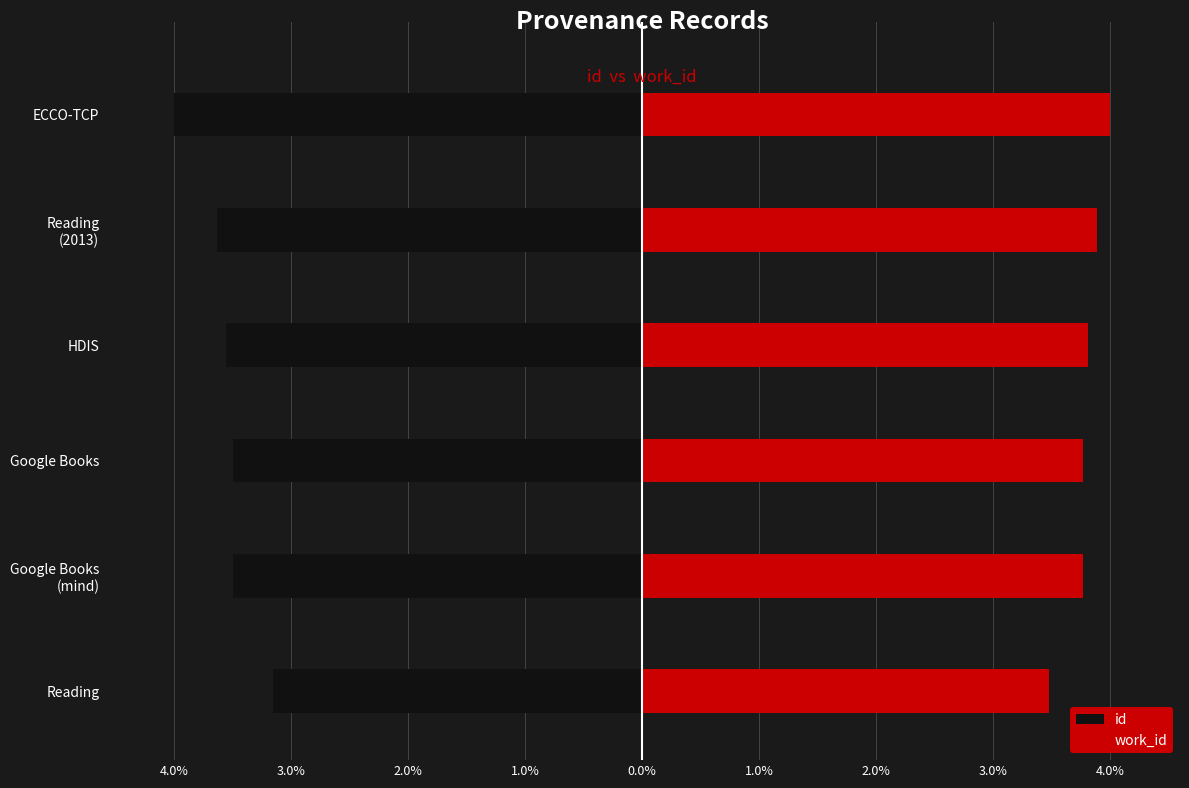

Which series has the largest total across all categories?

work_id